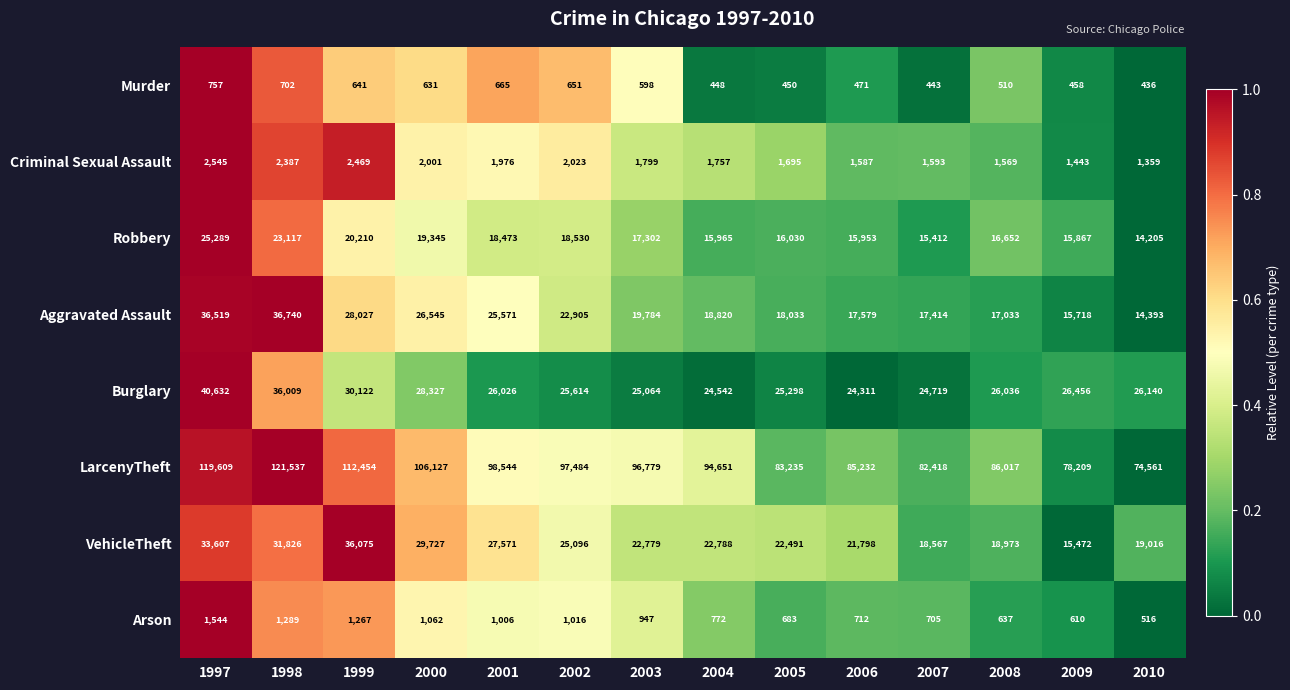

At which label is LarcenyTheft closest to 98049?

2001